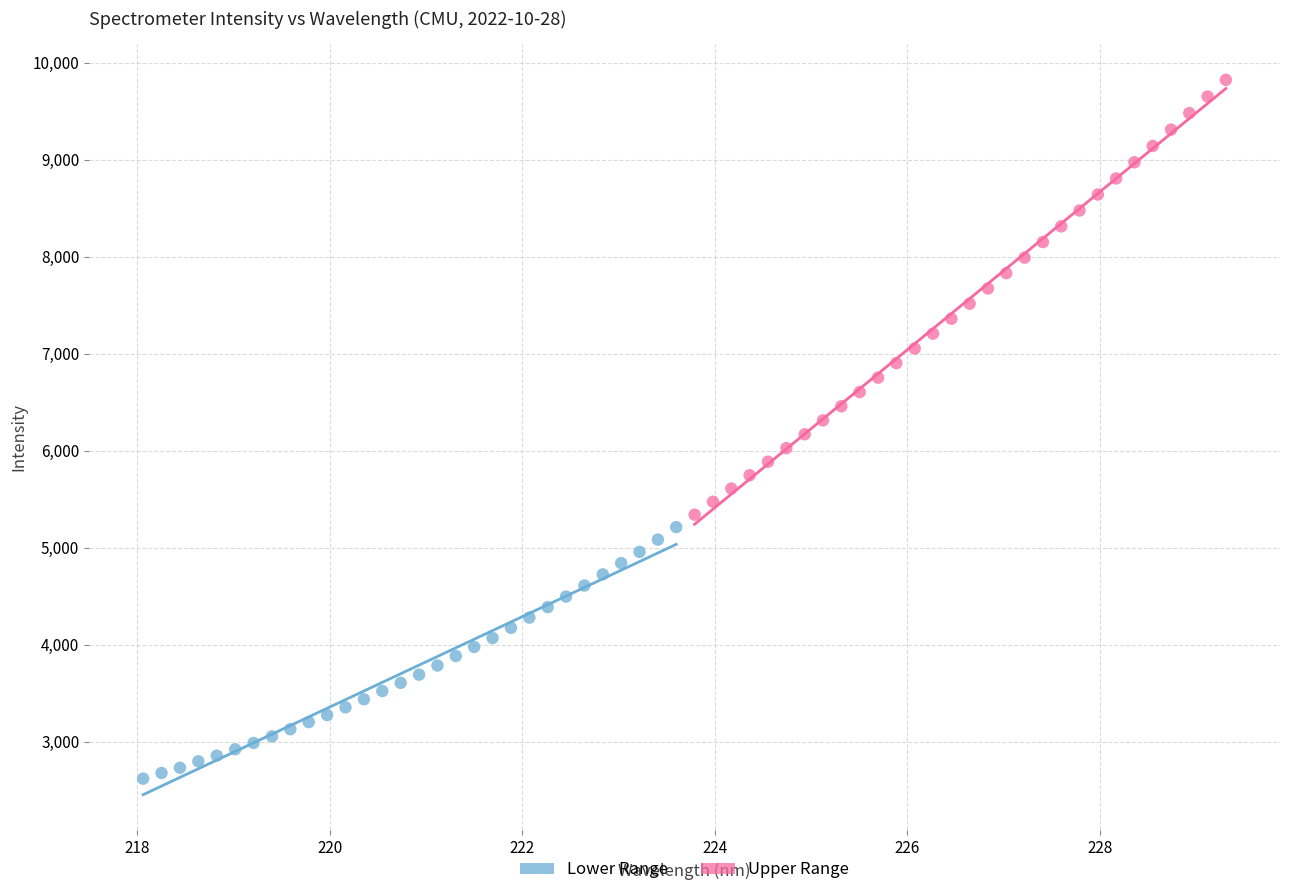

What are all the series names shown in the legend?

Lower Range, Upper Range